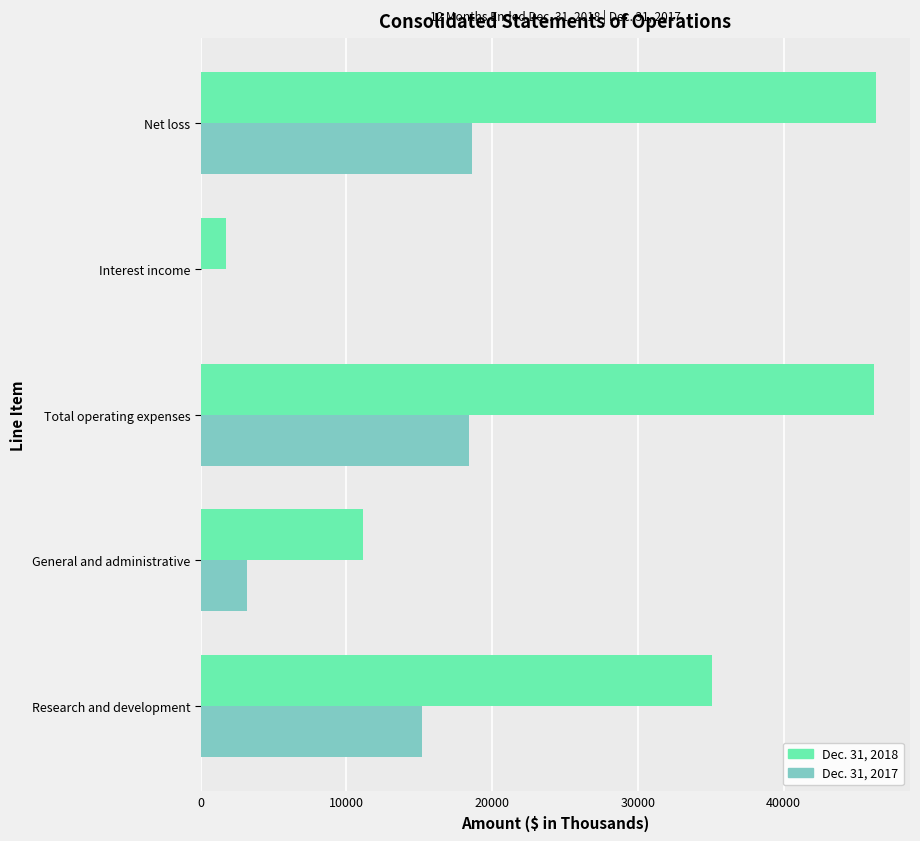

How many categories are shown in the chart?

5